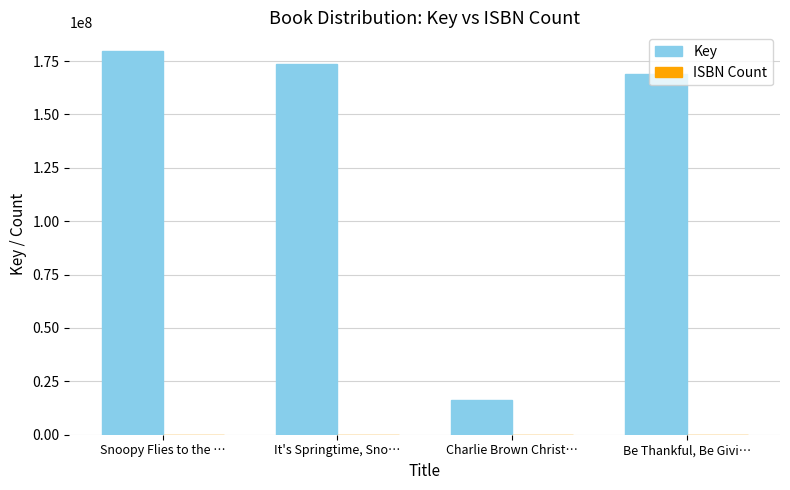

Between Charlie Brown Christ… and Be Thankful, Be Givi…, which series saw the biggest shift?

Key